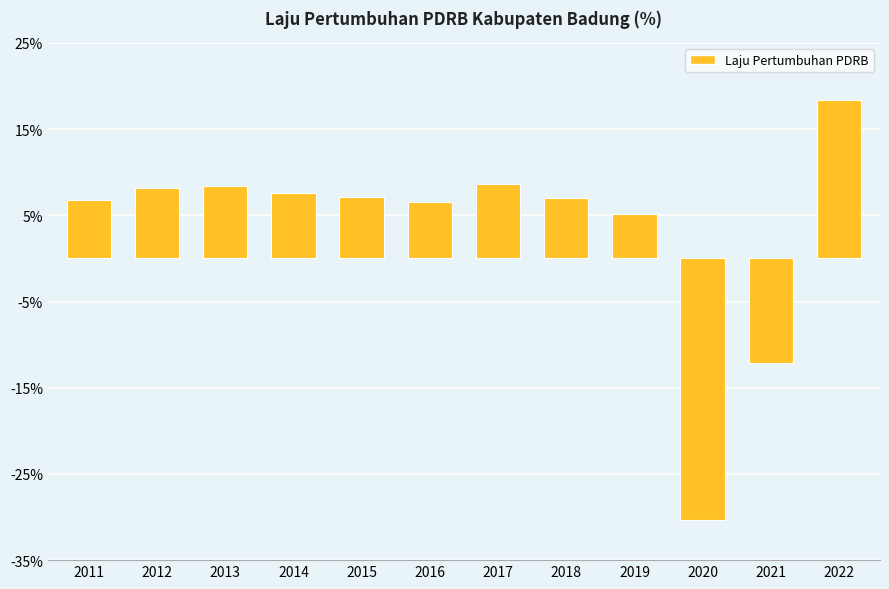

What is the value of the 6th bar from the left?

6.6